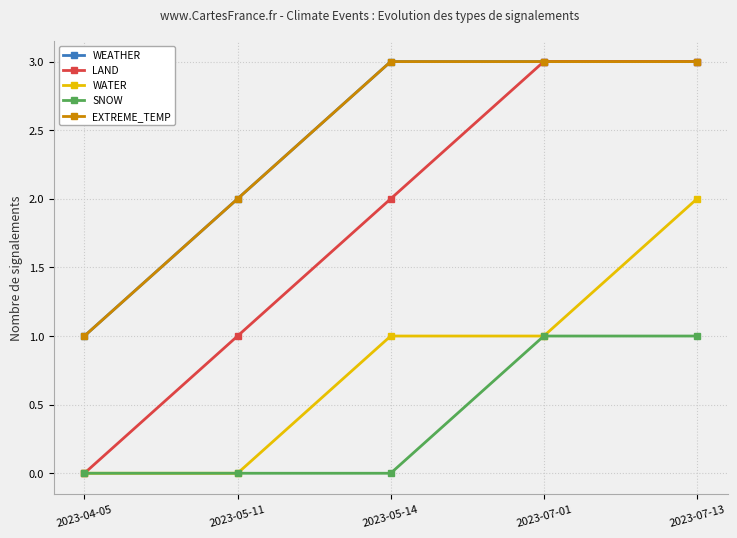

Does the chart have visible grid lines?

Yes